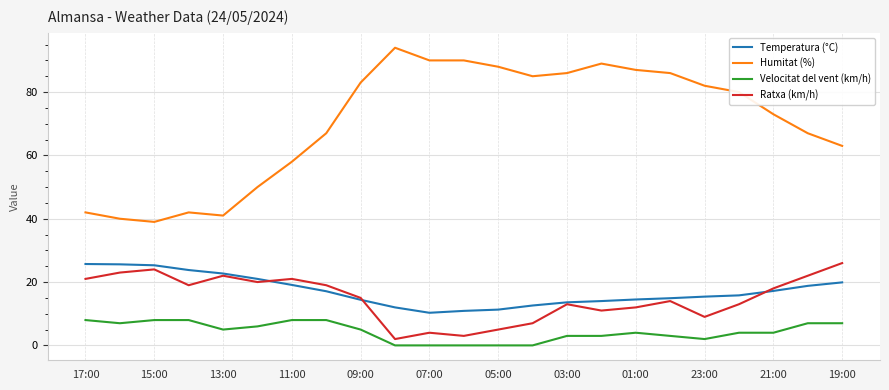

What is the sum of all Temperatura (°C) values?

395.9